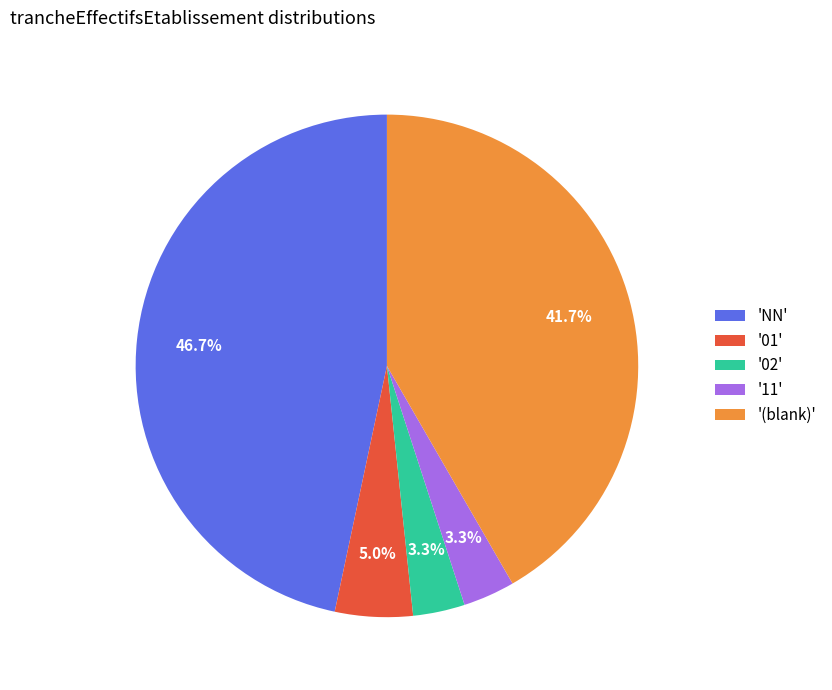

Is there any slice that represents more than half of the pie?

No